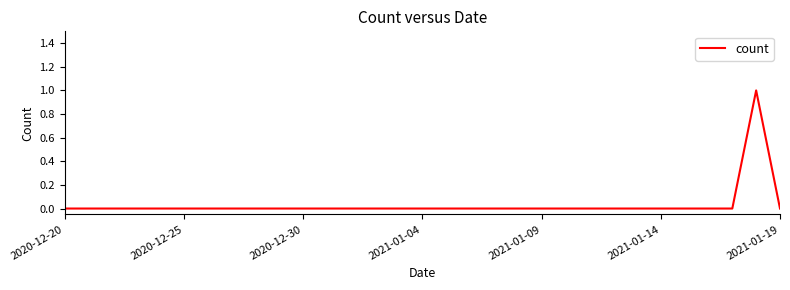

Reading left to right, transcribe all the data shown in this chart.

0	0	0	0	0	0	0	0	0	0	0	0	0	0	0	0	0	0	0	0	0	0	0	0	0	0	0	0	0	1	0